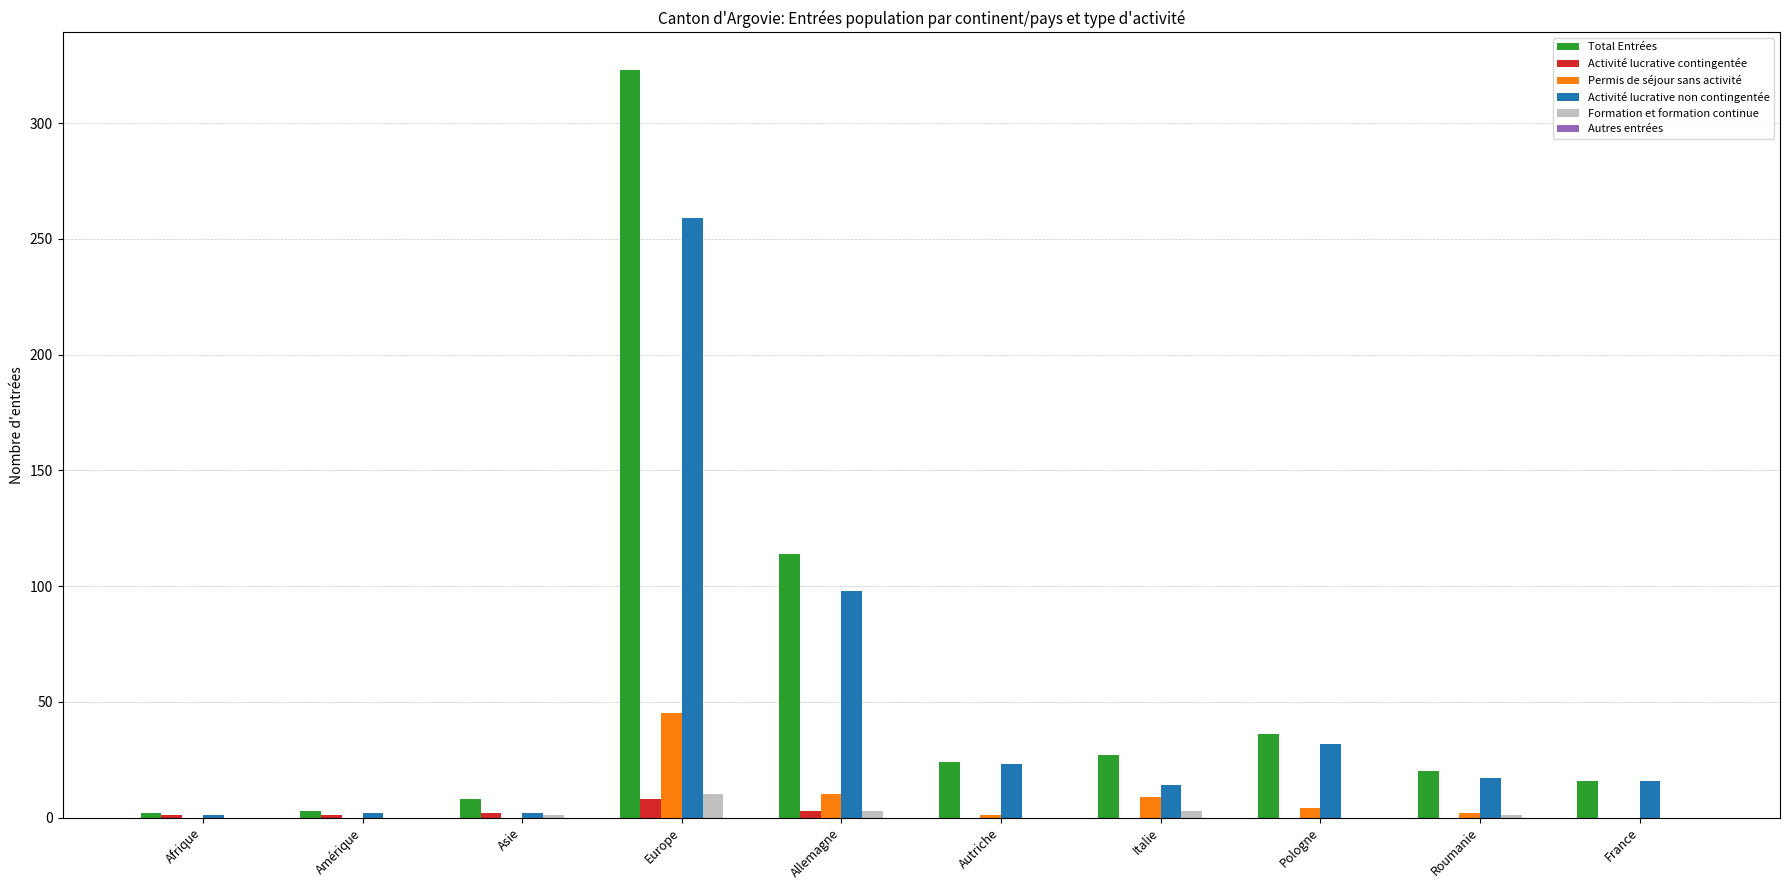

How many Activité lucrative contingentée values are between 0 and 2?

8